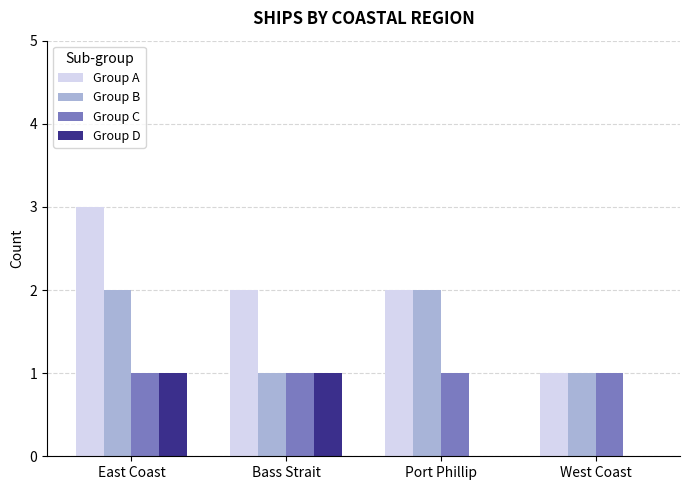

The Group D series shows 1 at East Coast. True or false?

True